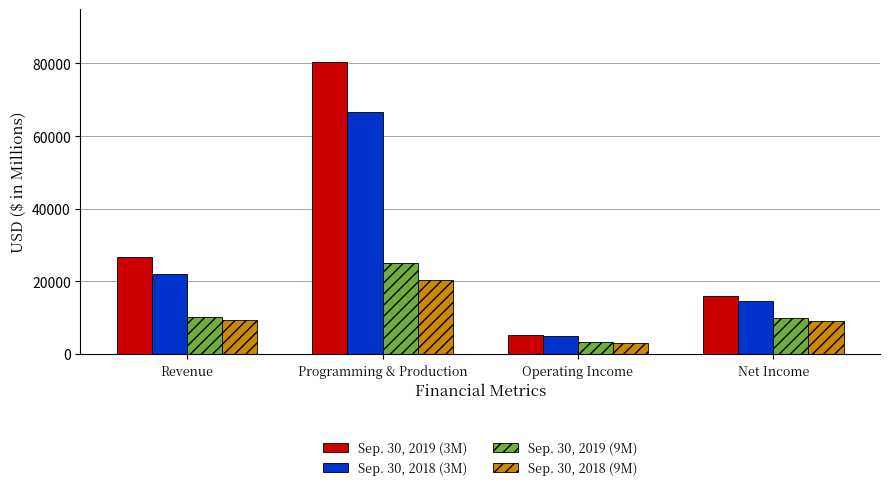

What value does the Sep. 30, 2019 (3M) series have at Net Income, to the nearest 100?

15900